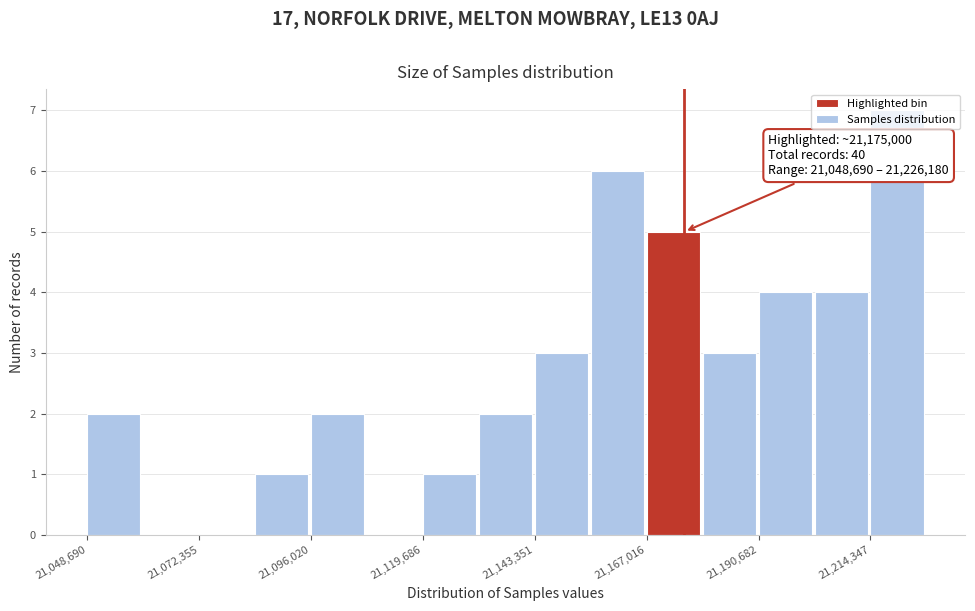

Around what value on the x-axis is the tallest bar? Give the approximate position of its centre, as read against the axis.

21220000